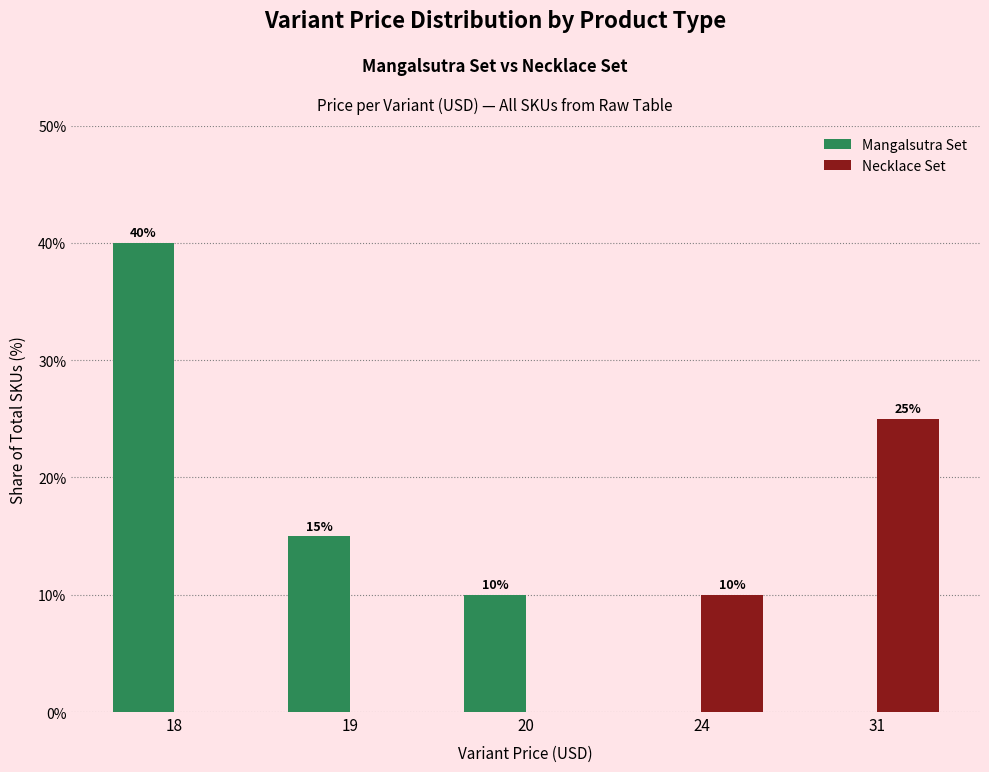

At which category does the chart reach its peak across all series?

18